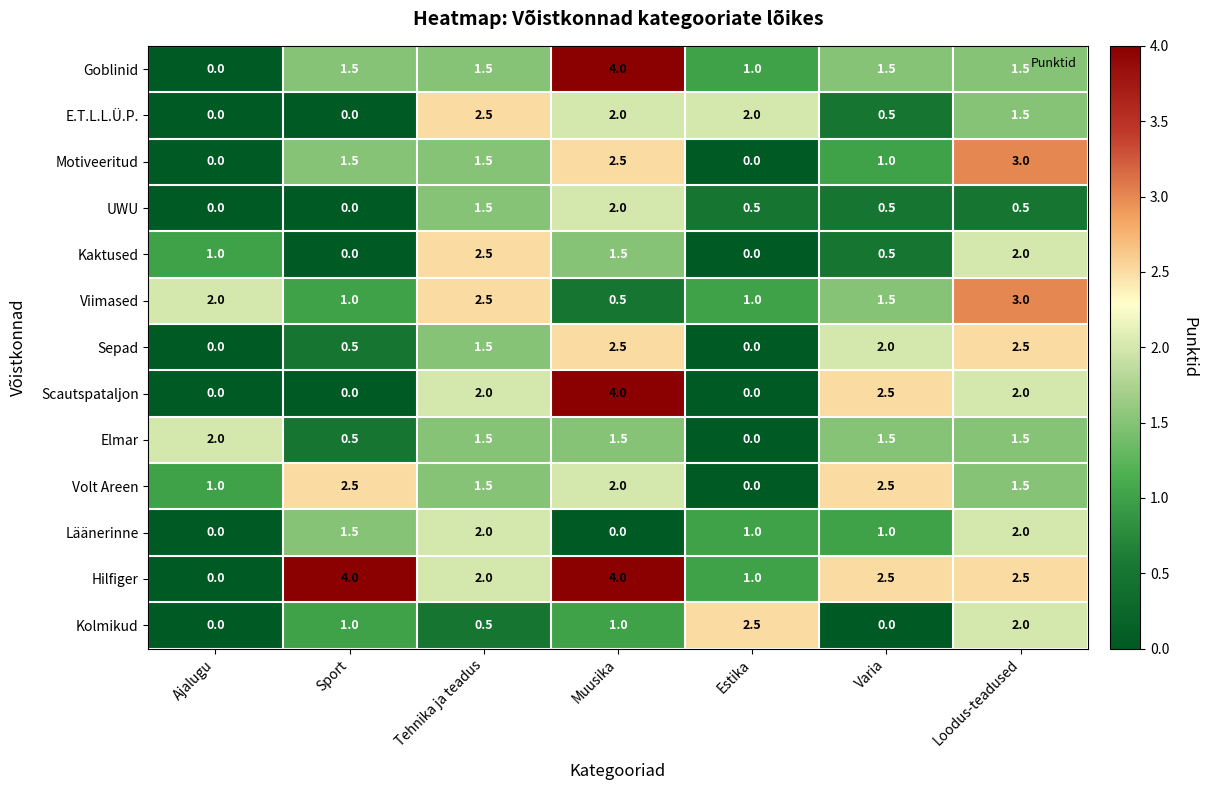

The value of Goblinid at Loodus-teadused is 0.5. True or false?

False